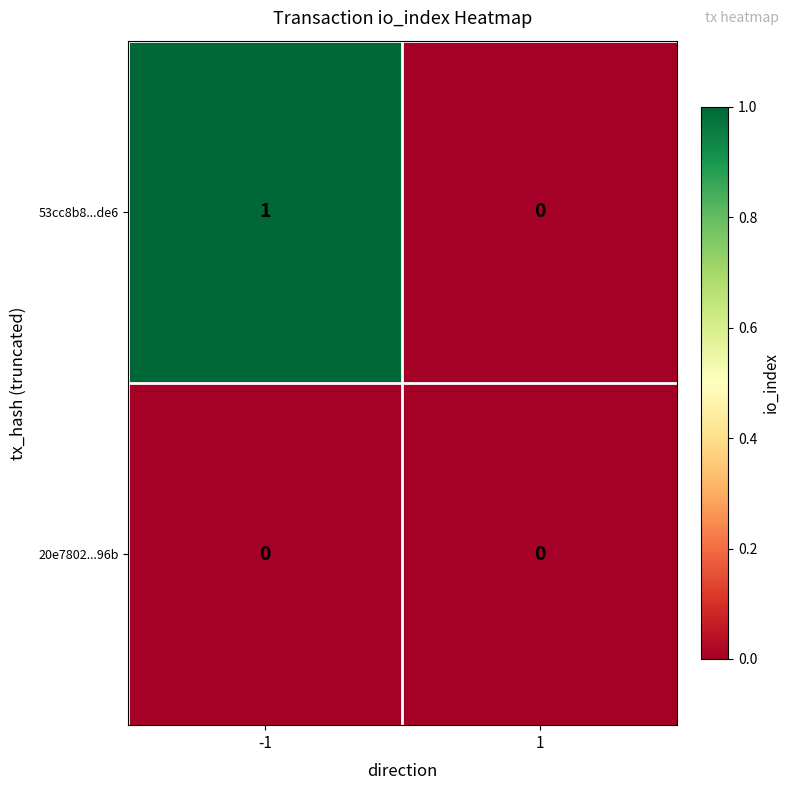

Which series has the widest spread of values?

53cc8b8...de6